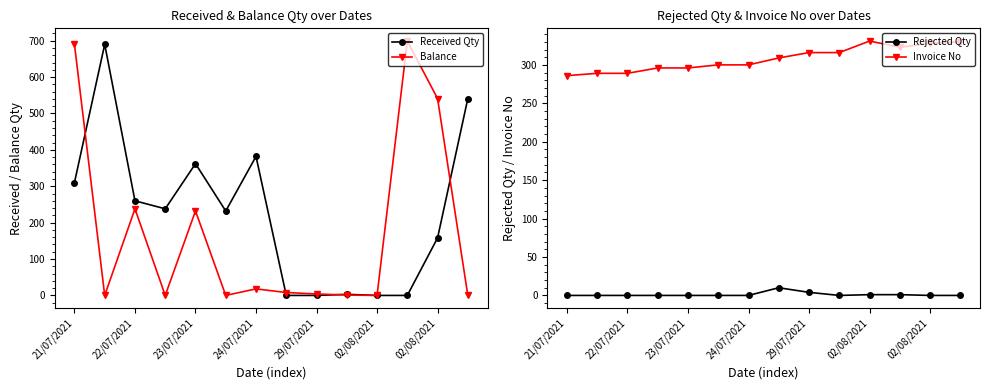

Where does the Invoice No series first go above 309?

29/07/2021